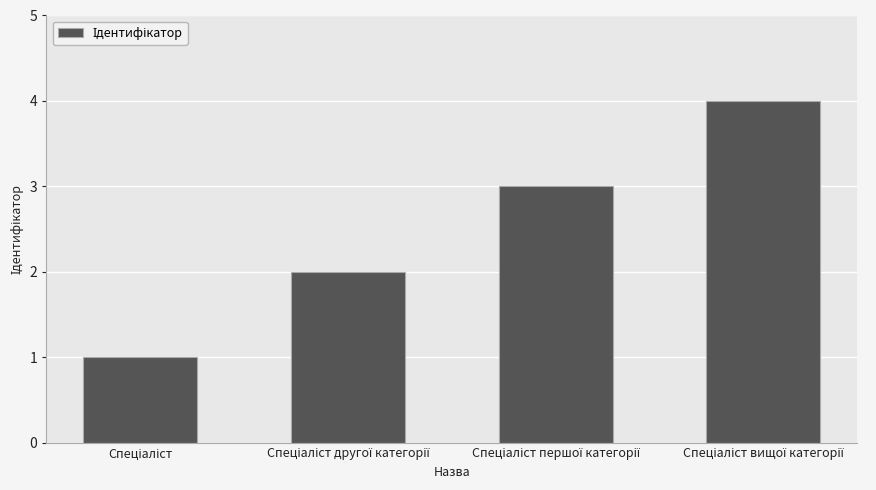

What is the maximum value shown in the chart?

4